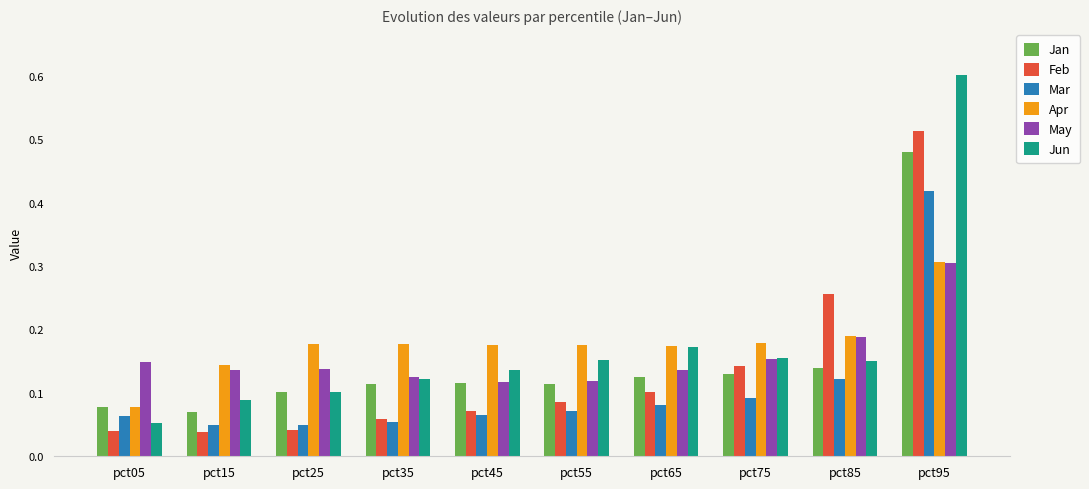

The Jun series shows 0.1 at pct15. True or false?

True